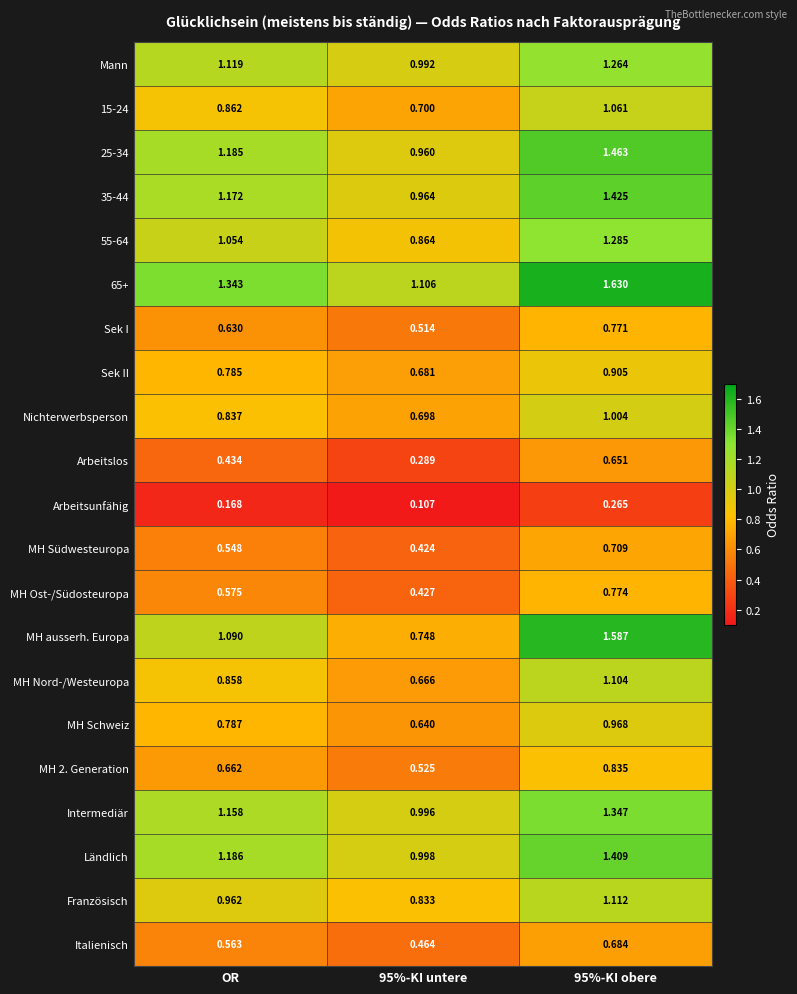

Which series changed the most between OR and 95%-KI obere?

MH ausserh. Europa